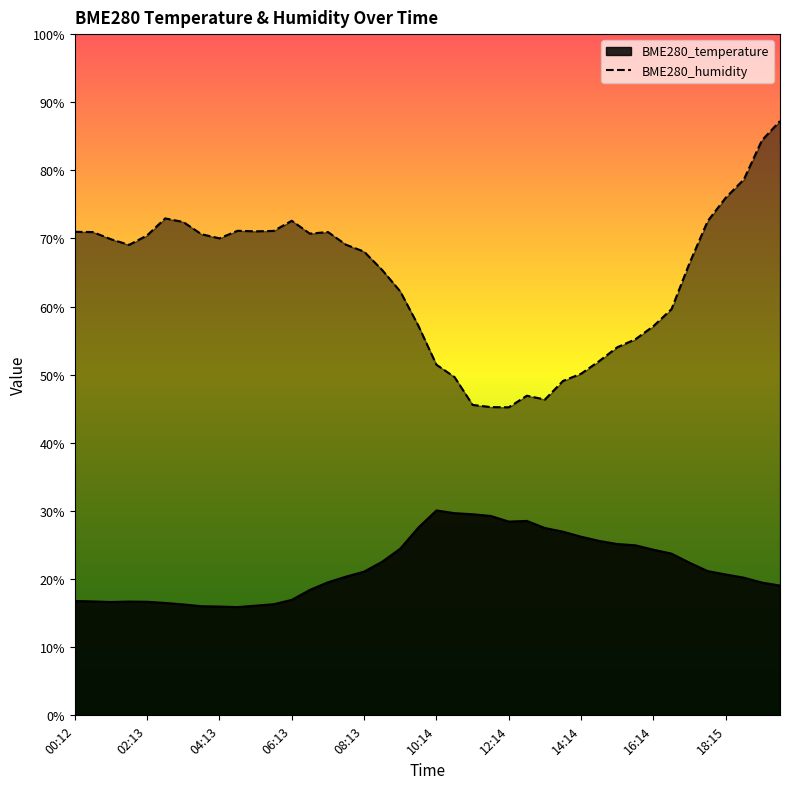

How many points are lower than both their immediate neighbors (excluding endpoints)?

6